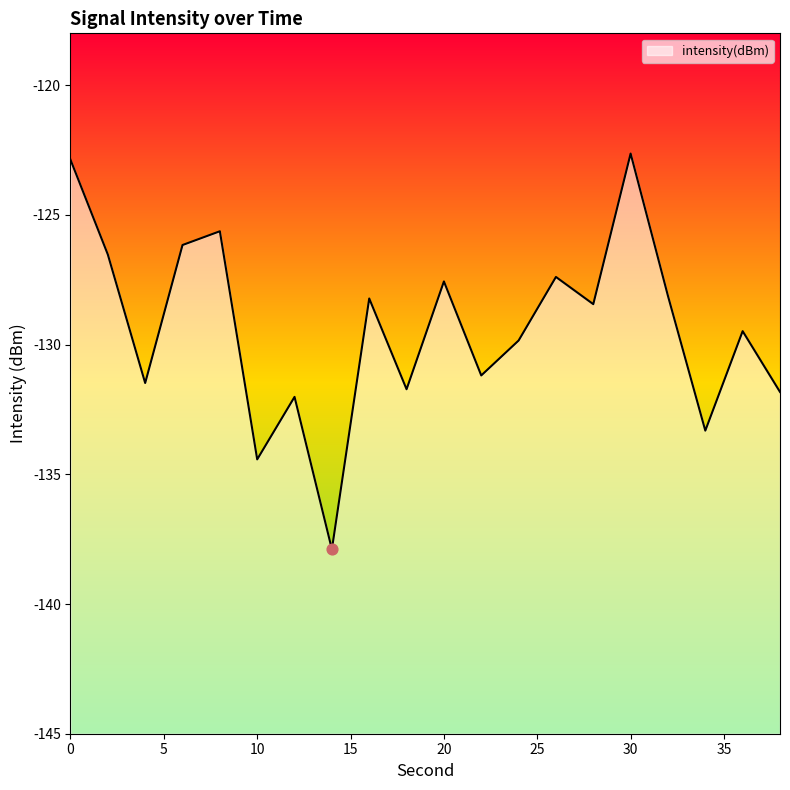

What is the change in value from 34 to 38?

+1.5